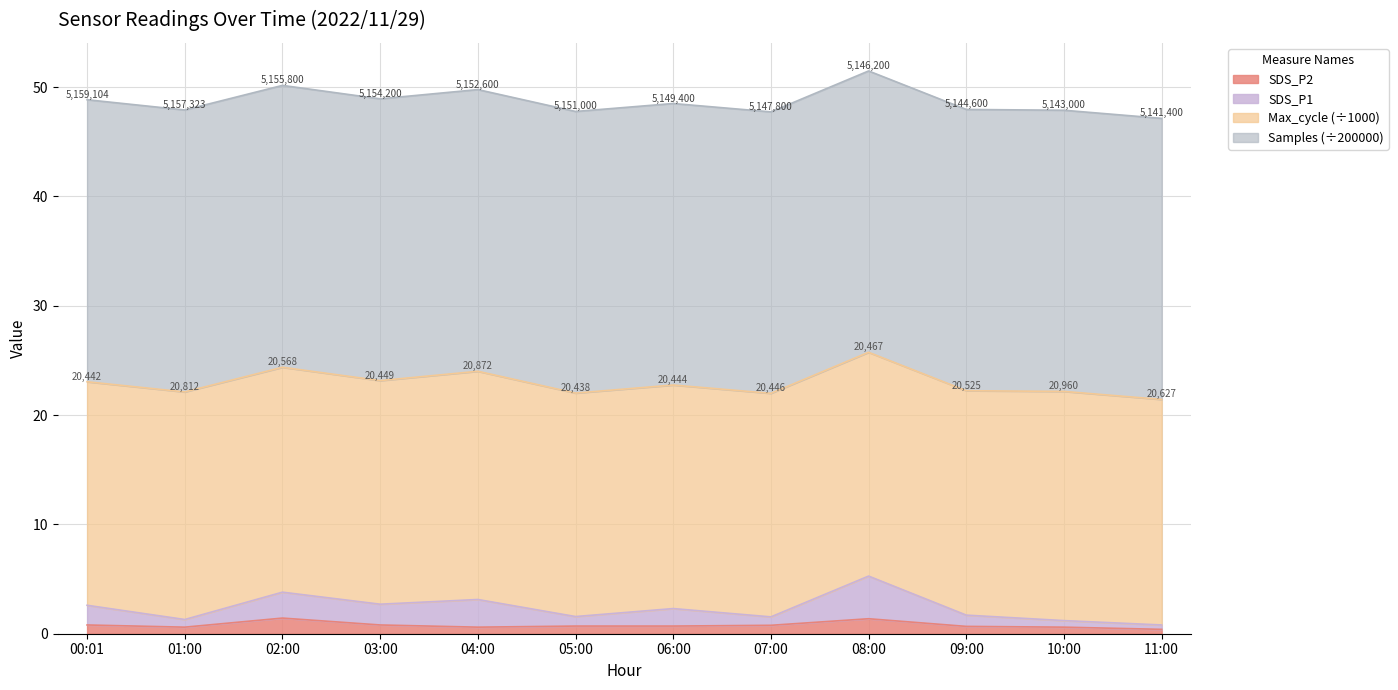

At which category is the sum across all series the highest?

08:00